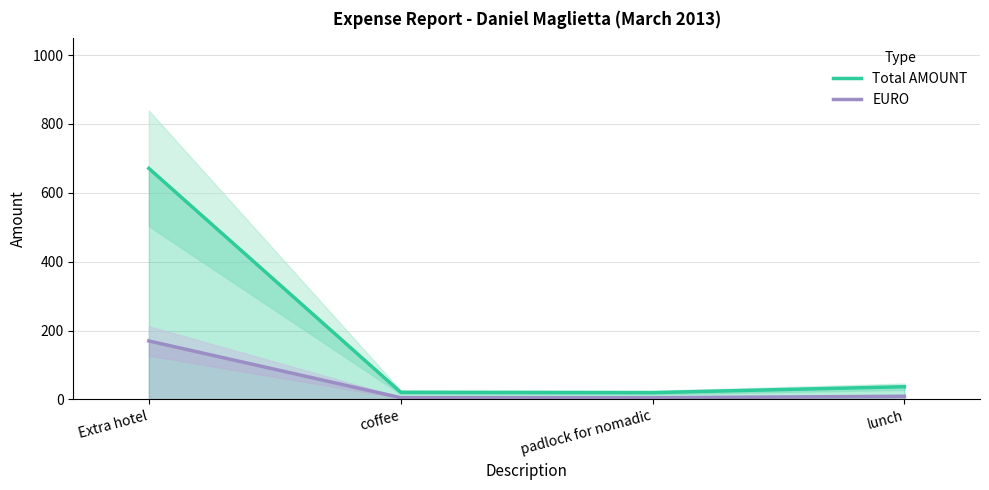

List the series in order of their overall mean, lowest first.

EURO, Total AMOUNT